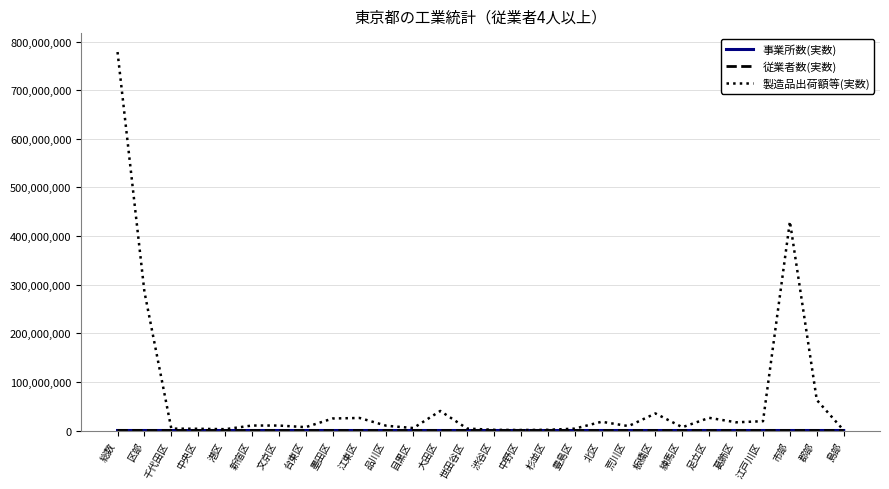

Which series has the largest total across all categories?

製造品出荷額等(実数)